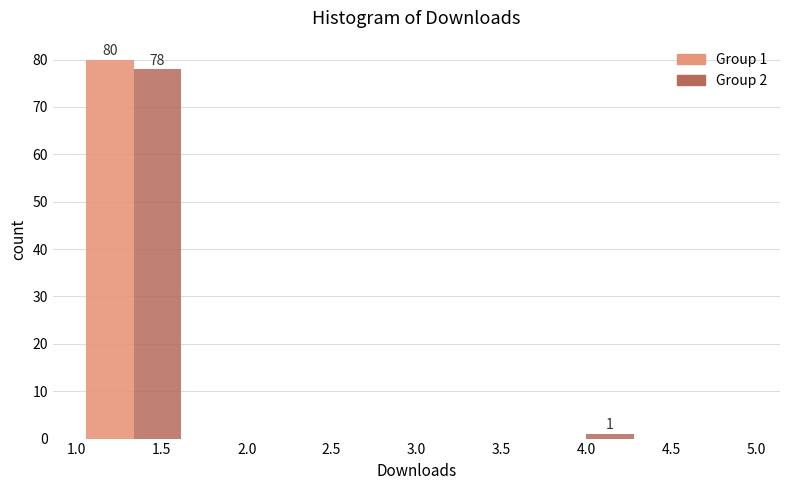

In the Group 1 series, which range on the x-axis has the tallest bar?

1.00 to 1.65